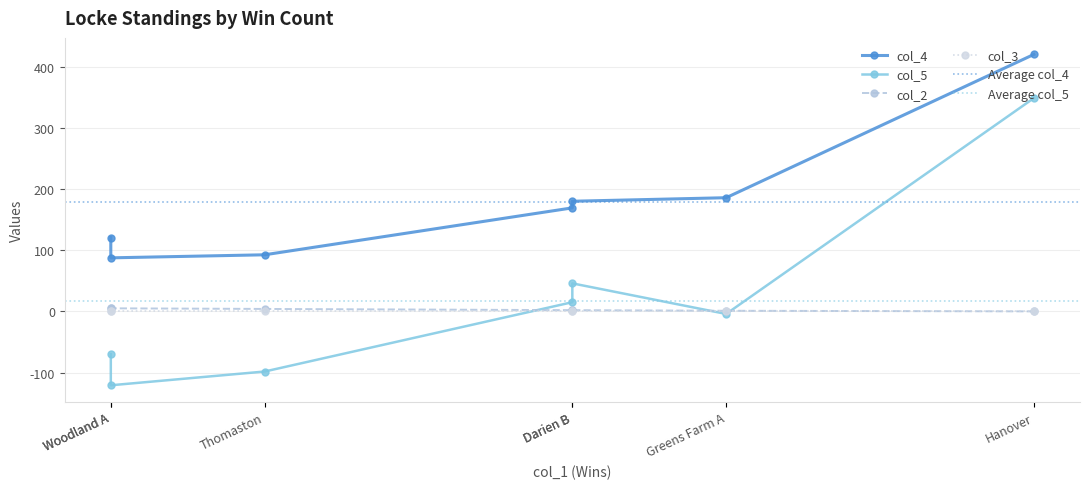

Does the chart have visible grid lines?

Yes